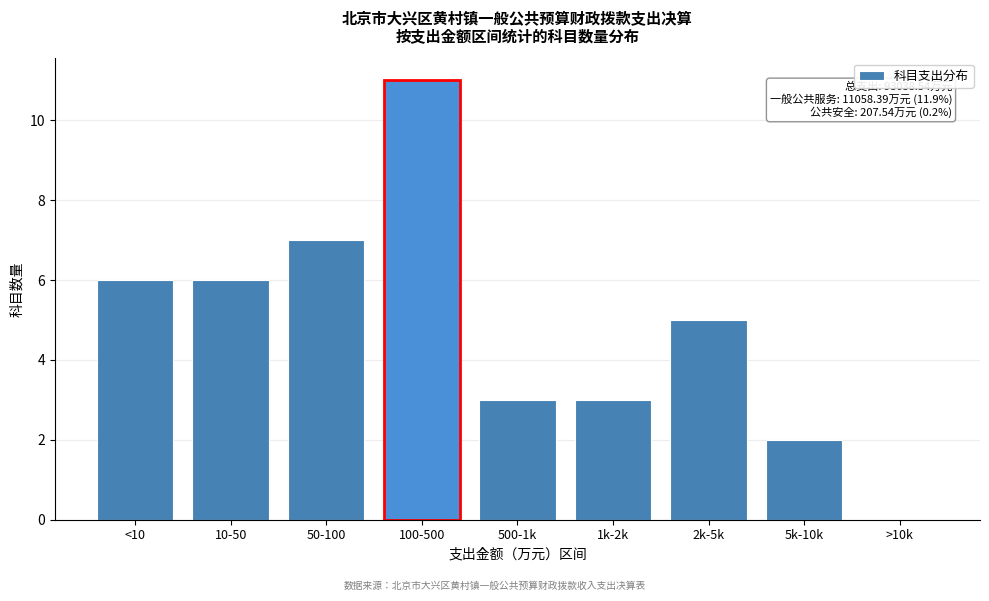

Reading left to right, extract all data points from this chart.

<10=6	10-50=6	50-100=7	100-500=11	500-1k=3	1k-2k=3	2k-5k=5	5k-10k=2	>10k=0